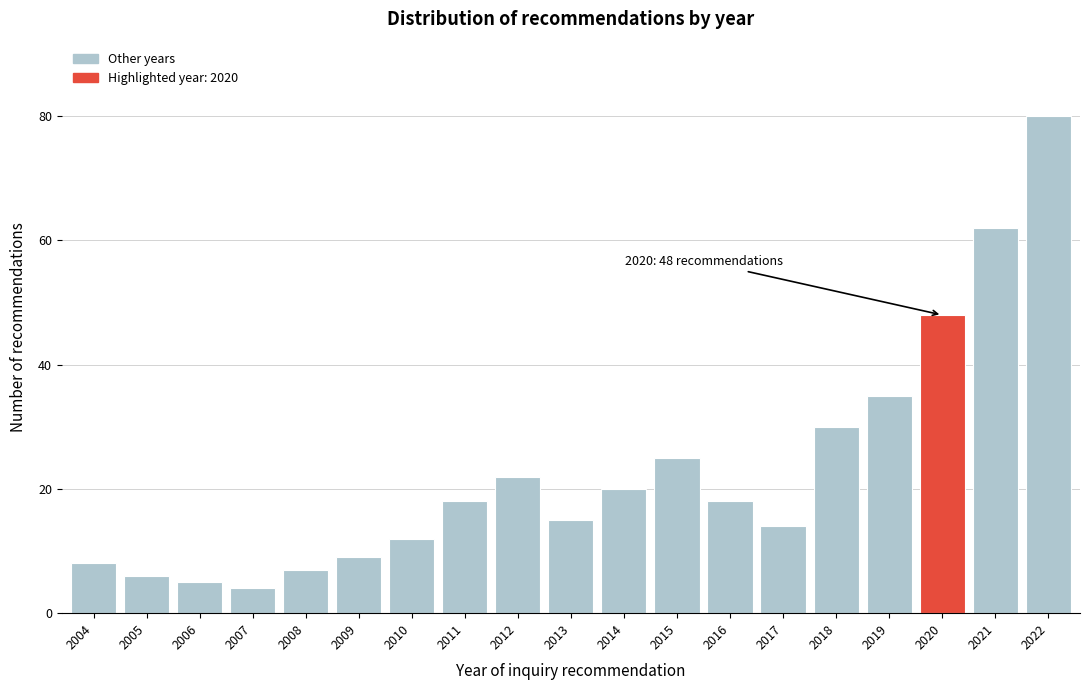

Reading left to right, extract all data points from this chart.

8	6	5	4	7	9	12	18	22	15	20	25	18	14	30	35	48	62	80